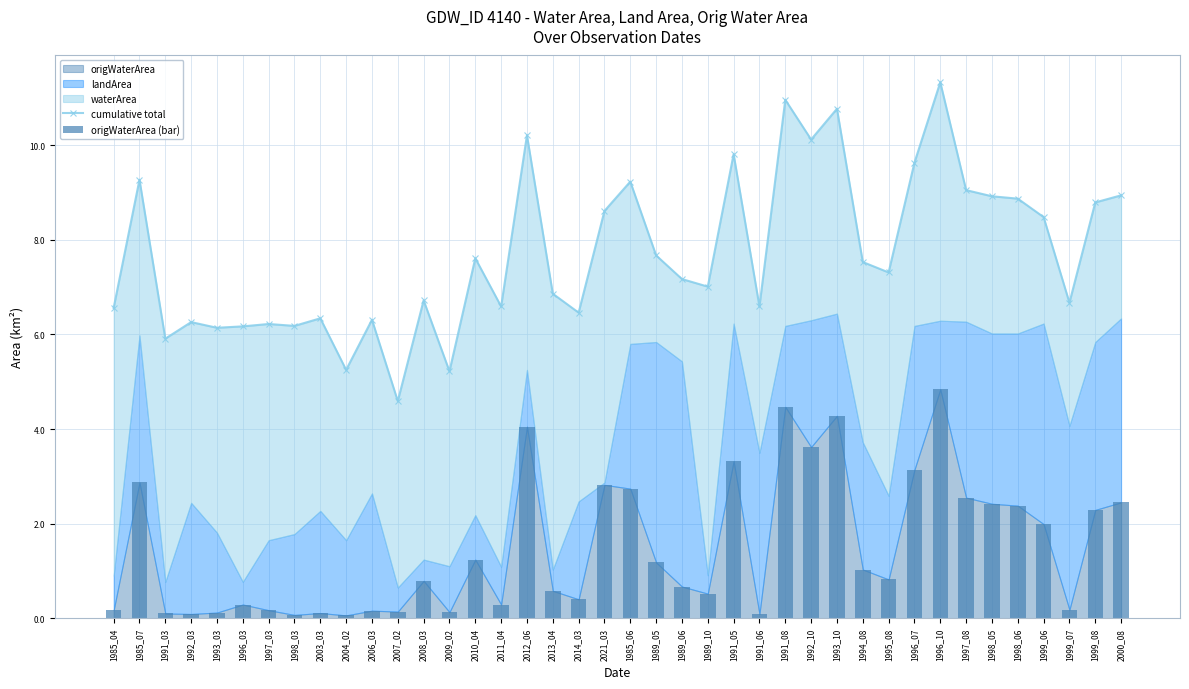

What is the highest value of the origWaterArea (bar) series?

4.8